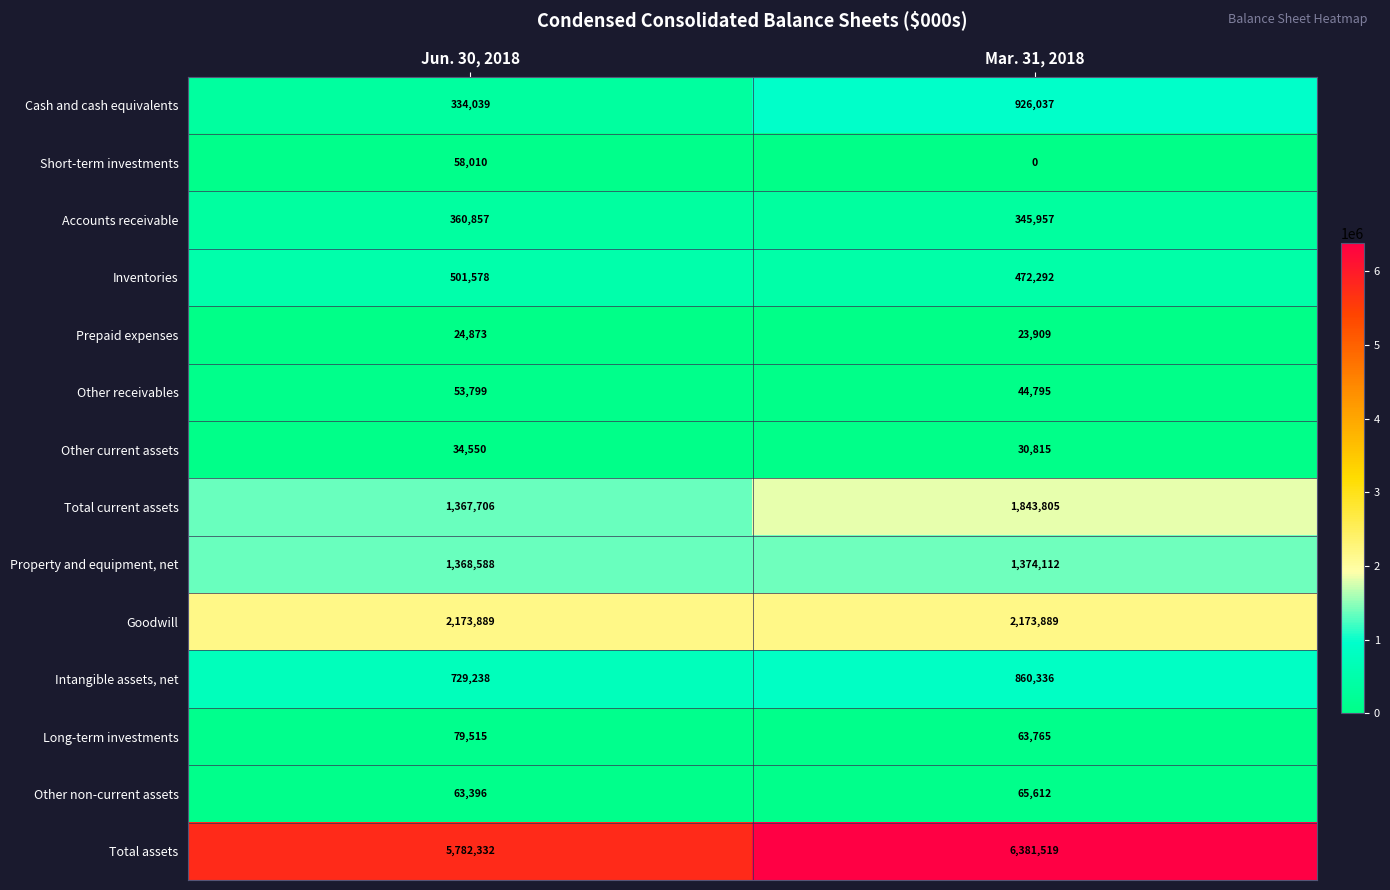

What is the sum of all Other non-current assets values?

129008